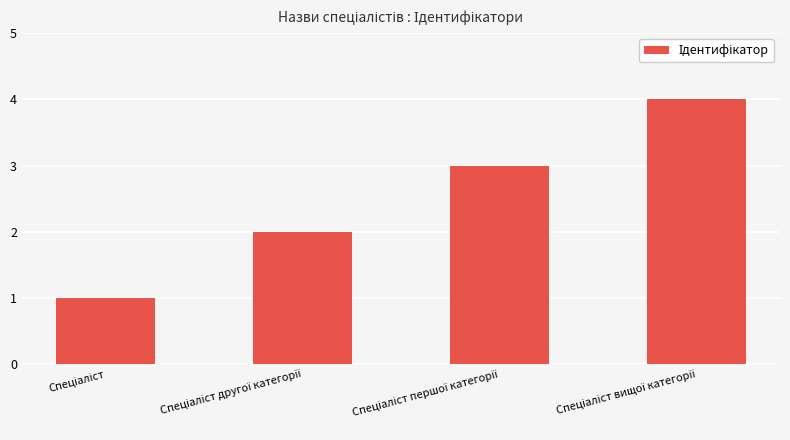

What is the greatest value displayed?

4